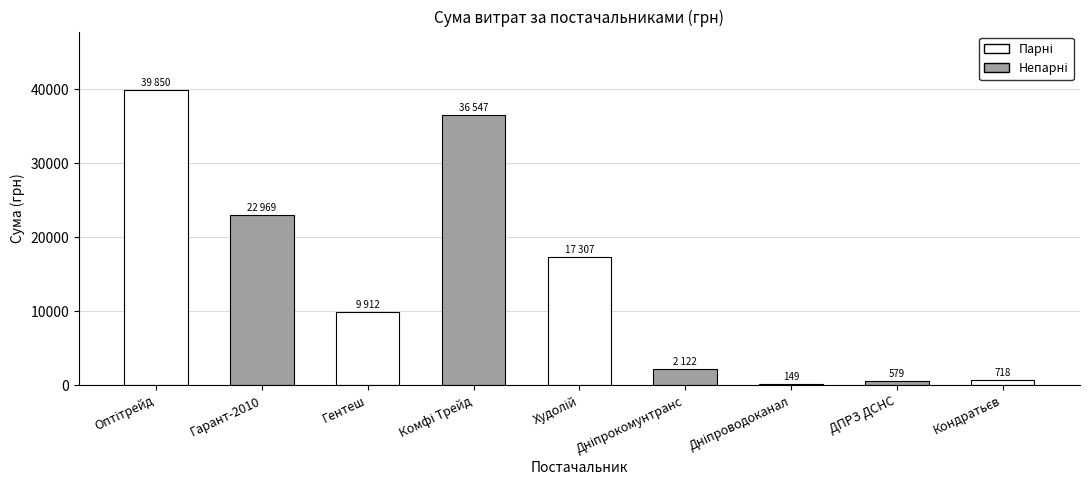

What position from the right is ТДВ "Дніпрокомунтранс"?

4